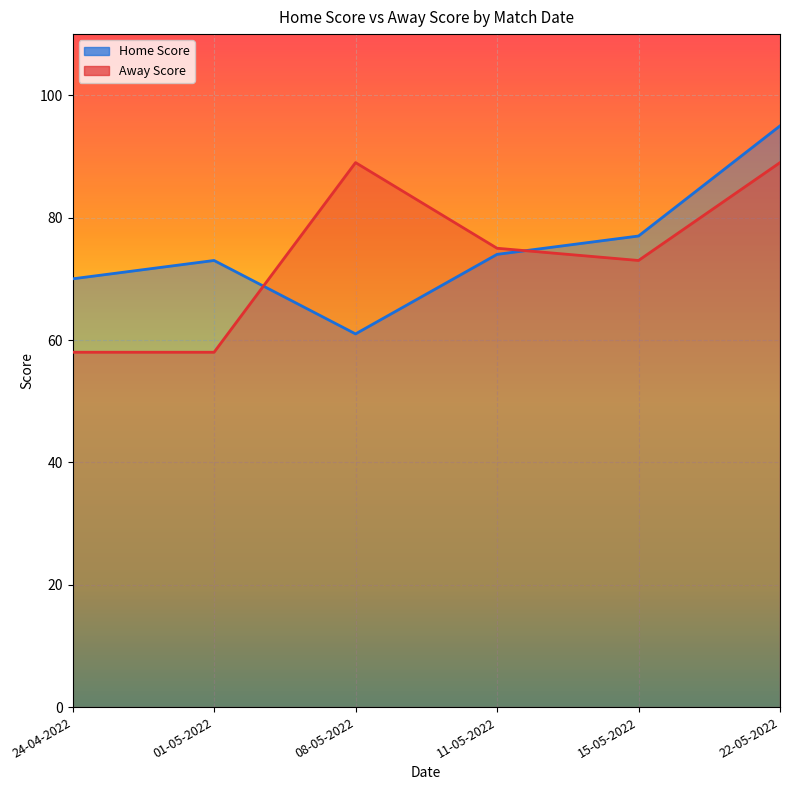

What is the approximate value of Home Score at 15-05-2022?

77